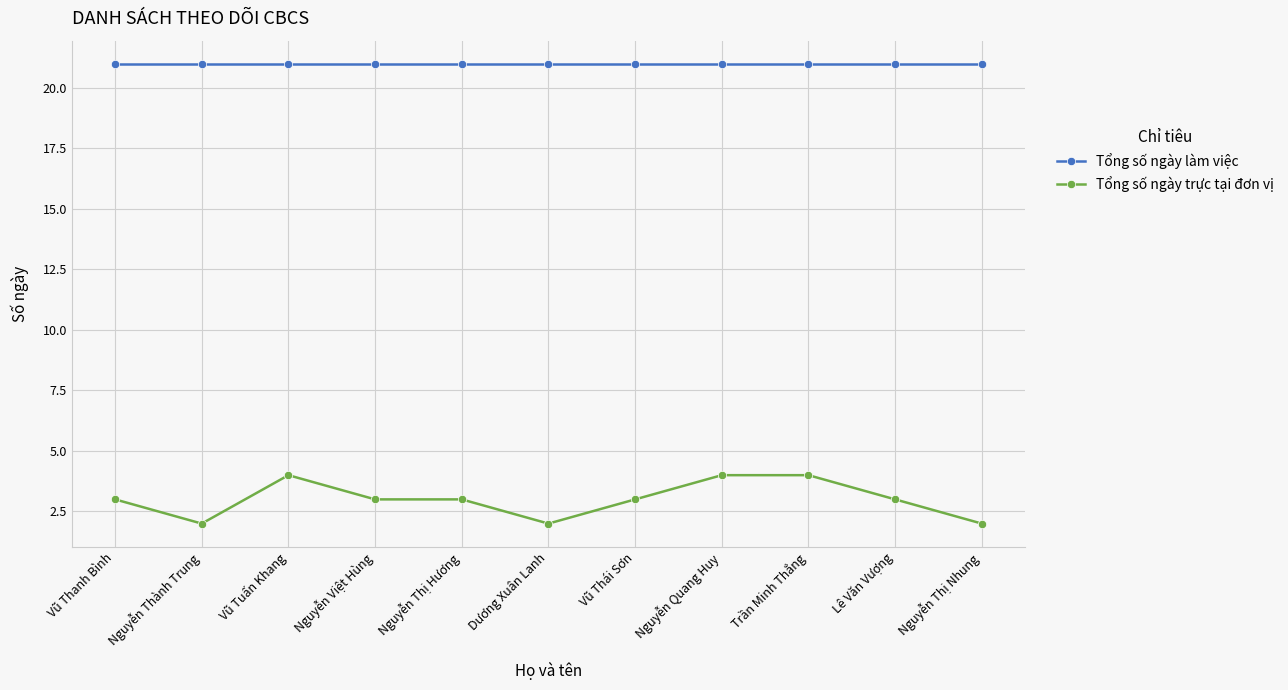

What is the total value across all series at Vũ Thái Sơn?

24